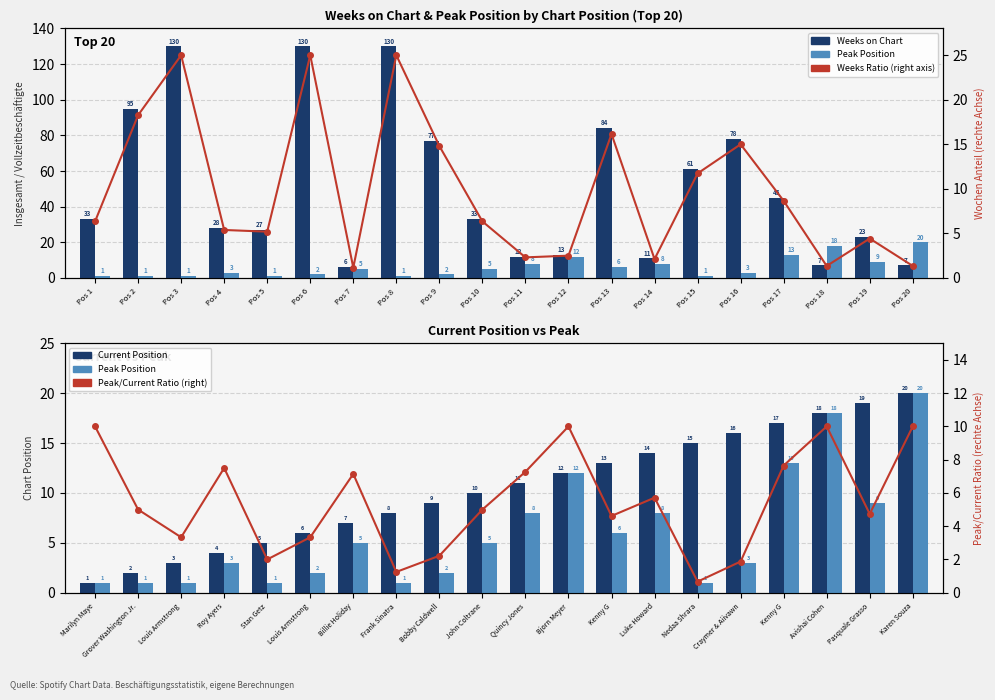

List the labels in order of Peak Position value, smallest first.

Marilyn Maye, Grover Washington Jr., Louis Armstrong, Stan Getz, Frank Sinatra, Nedaa Shrara, Louis Armstrong, Bobby Caldwell, Roy Ayers, Craymer & Aiivawn, Billie Holiday, John Coltrane, Kenny G, Quincy Jones, Luke Howard, Pasquale Grasso, Bjorn Meyer, Kenny G, Avishai Cohen, Karen Souza